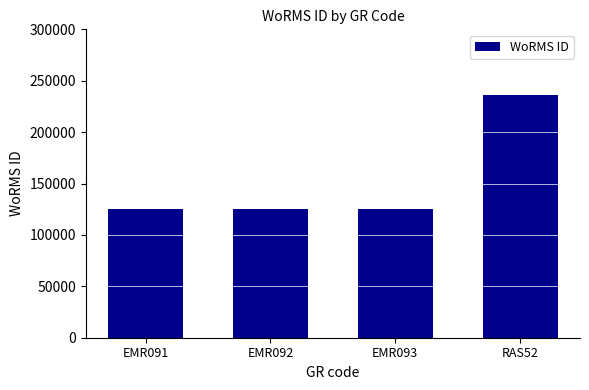

Between RAS52 and EMR093, which is larger?

RAS52